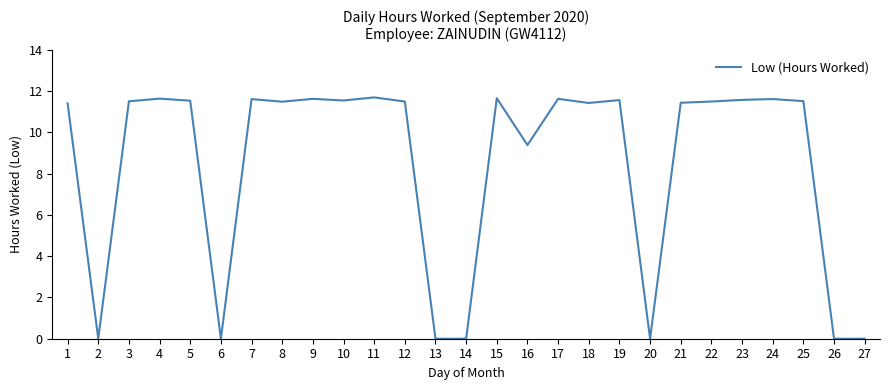

How many lines are shown in the chart?

1